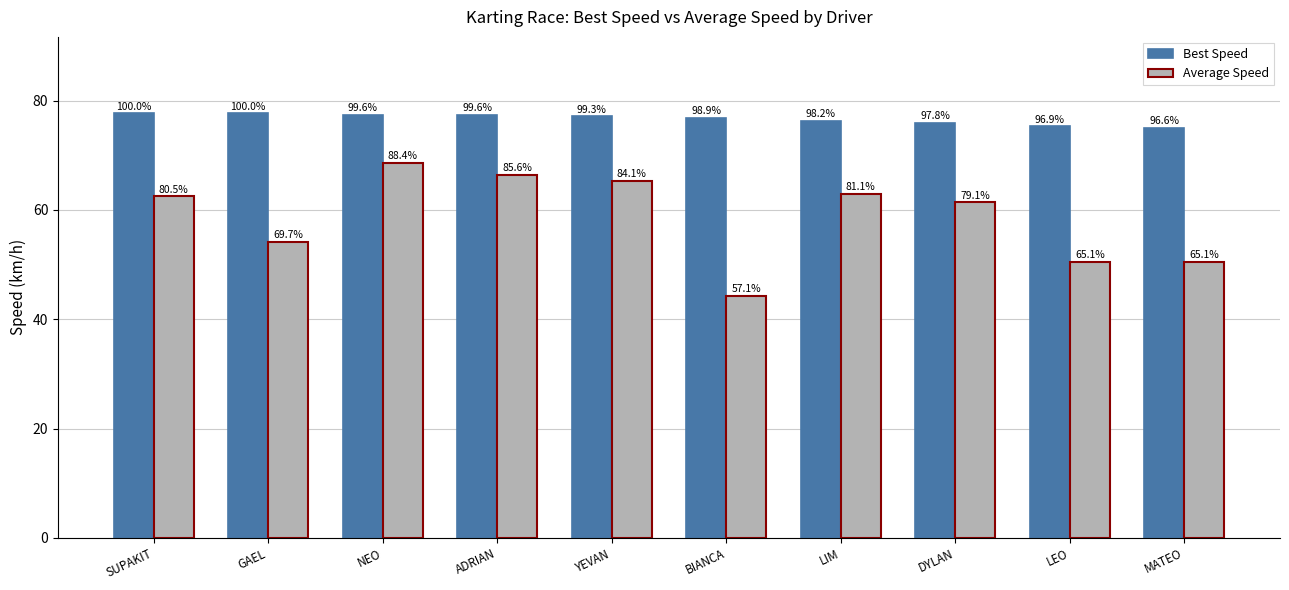

How many groups of bars are there?

10